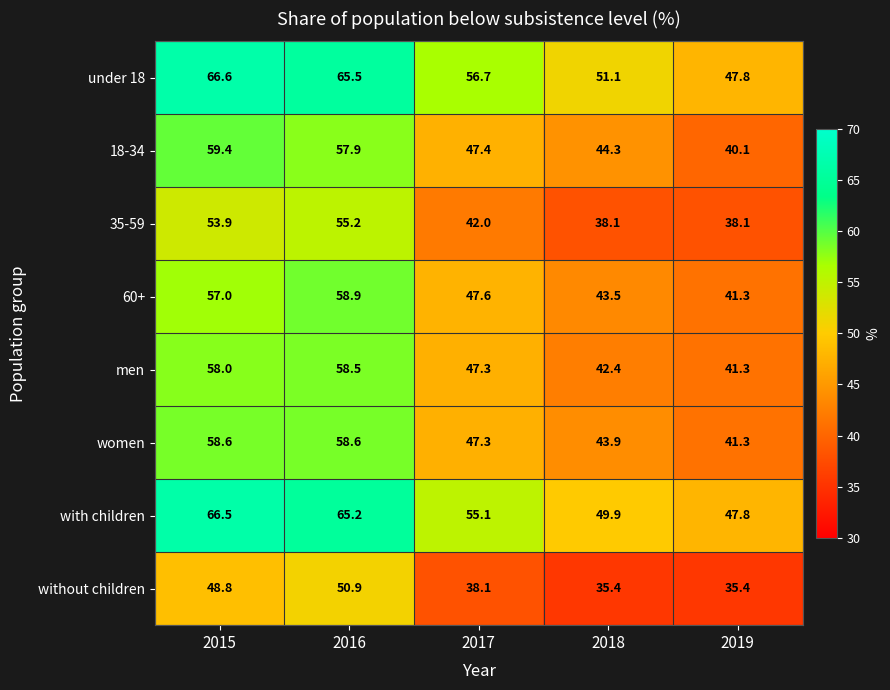

How many series are shown in this chart?

8